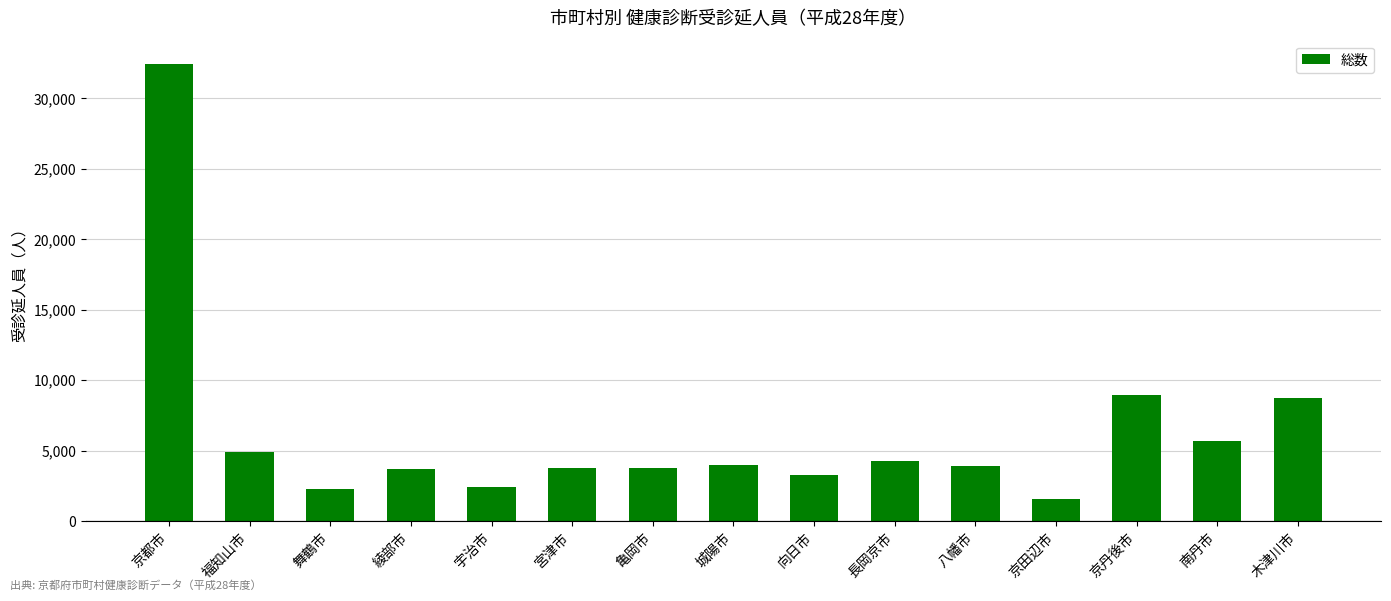

What is the value of the 7th bar from the left?

3744